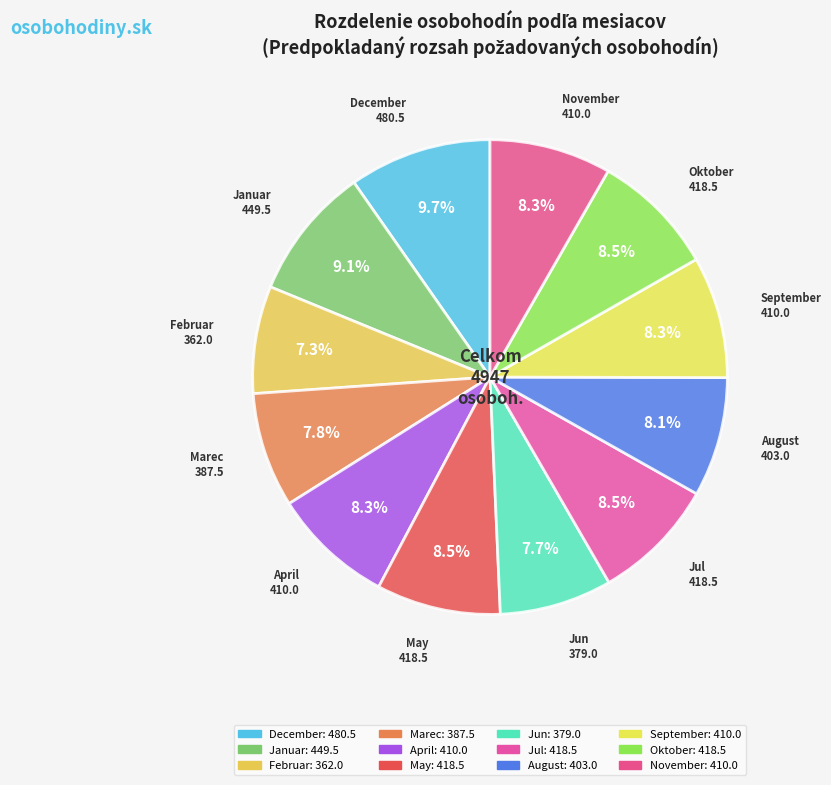

True or false: Marec accounts for 8% of the total.

True